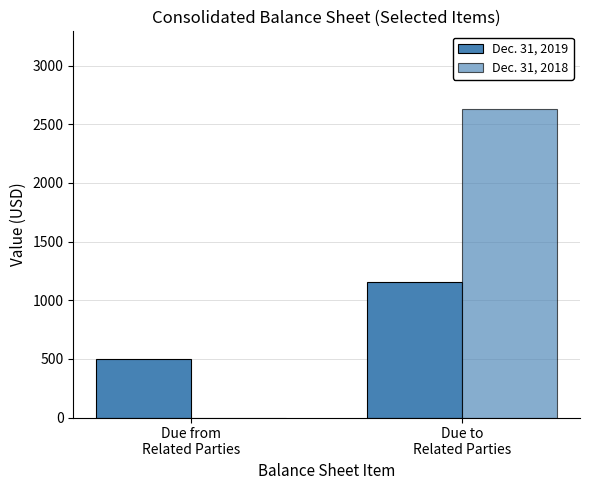

The Dec. 31, 2019 series shows 1153 at Due to
Related Parties. True or false?

True